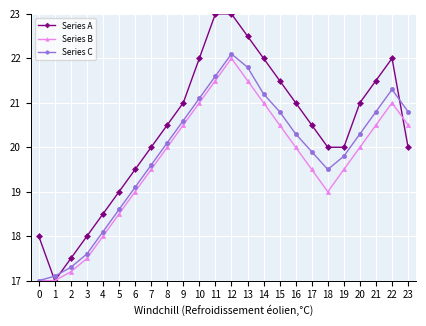

True or false: Series C and Series A intersect in this chart.

True